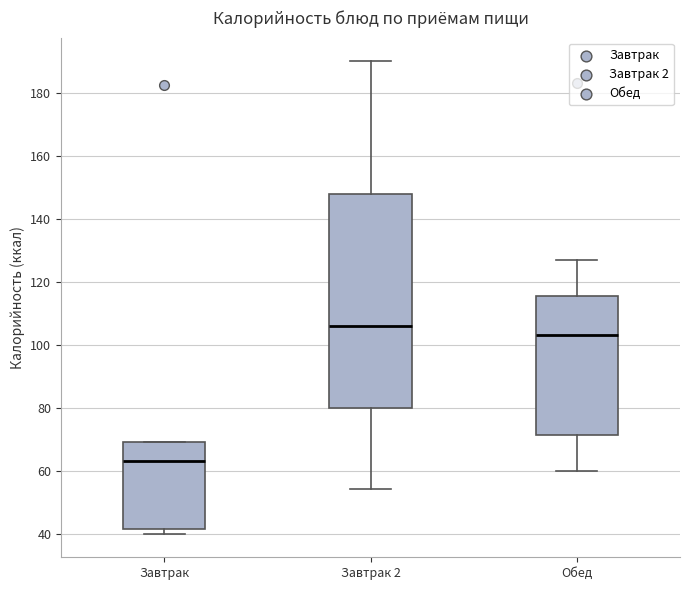

Where is the upper edge of the box for Завтрак on the y-axis? The values are not printed on the chart, so give them approximately, as read against the axis.

70